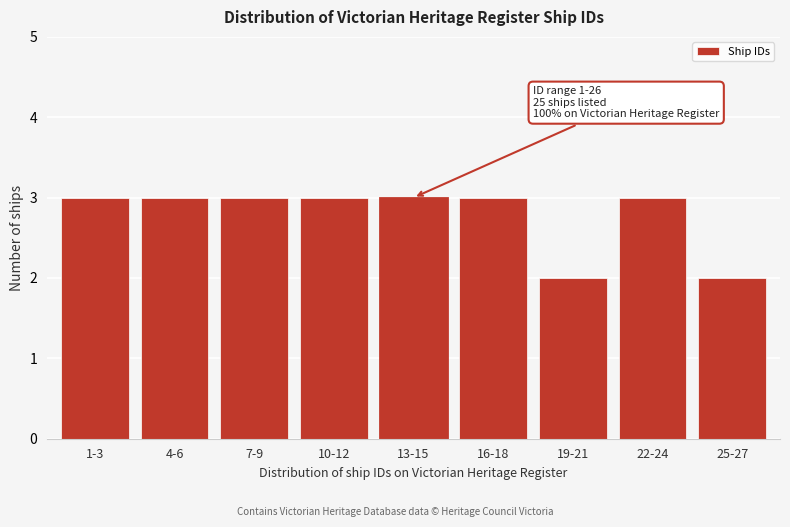

Reading right to left, what are all the values shown in this chart?

2	3	2	3	3	3	3	3	3